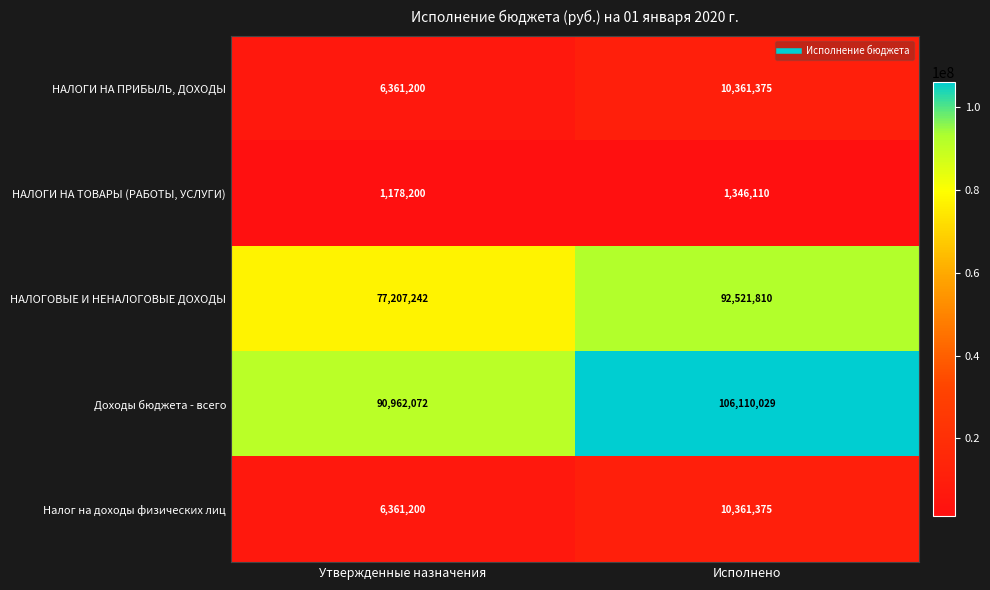

Between Утвержденные назначения and Исполнено, which series saw the biggest shift?

НАЛОГОВЫЕ И НЕНАЛОГОВЫЕ ДОХОДЫ